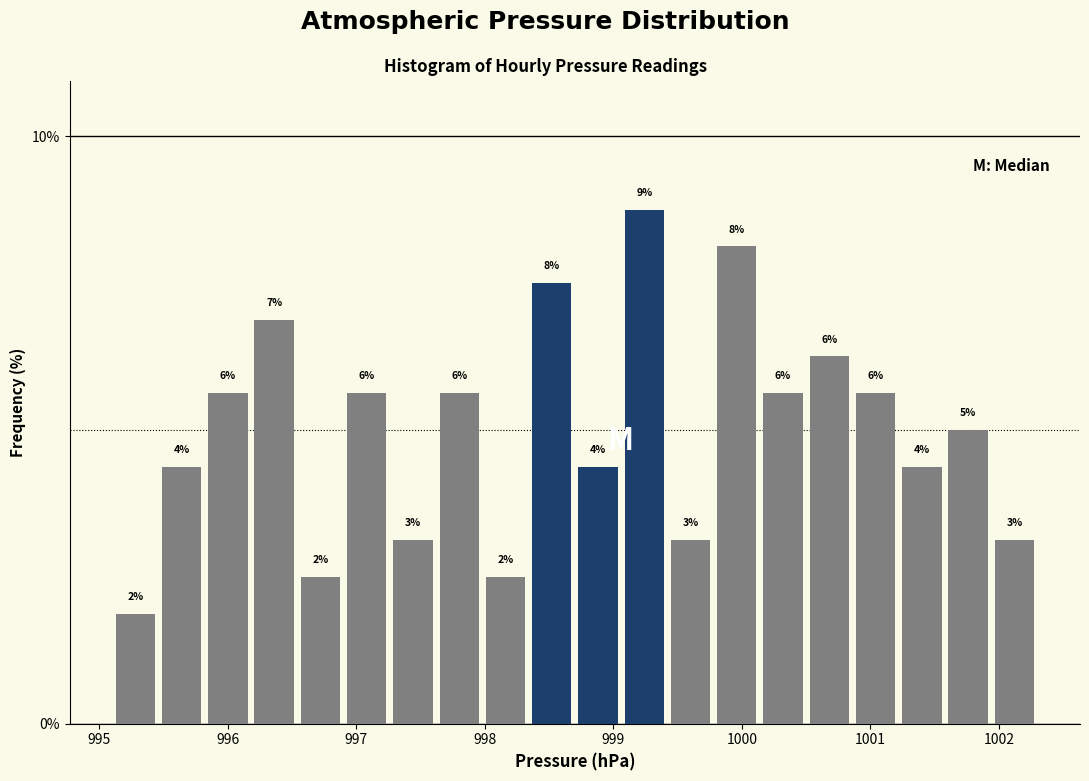

Read against the x-axis, roughly where is the centre of the tallest bar?

999.2